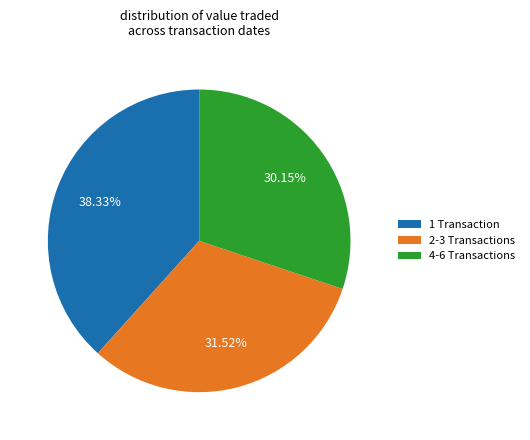

Approximately how many times larger is the value at 4-6 Transactions compared to 2-3 Transactions?

1.0